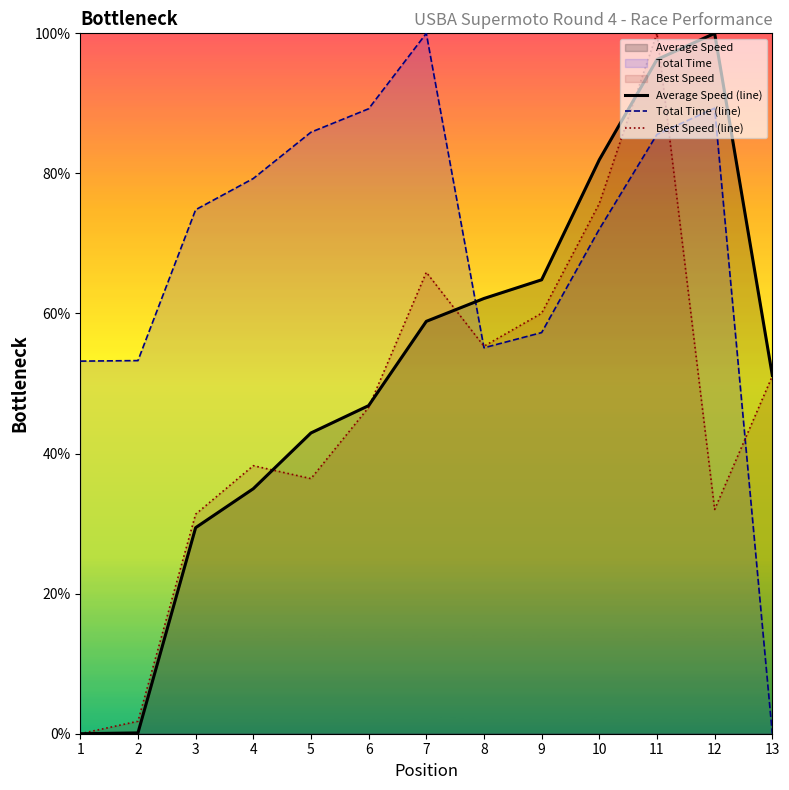

Which label corresponds to the smallest value in the chart?

13